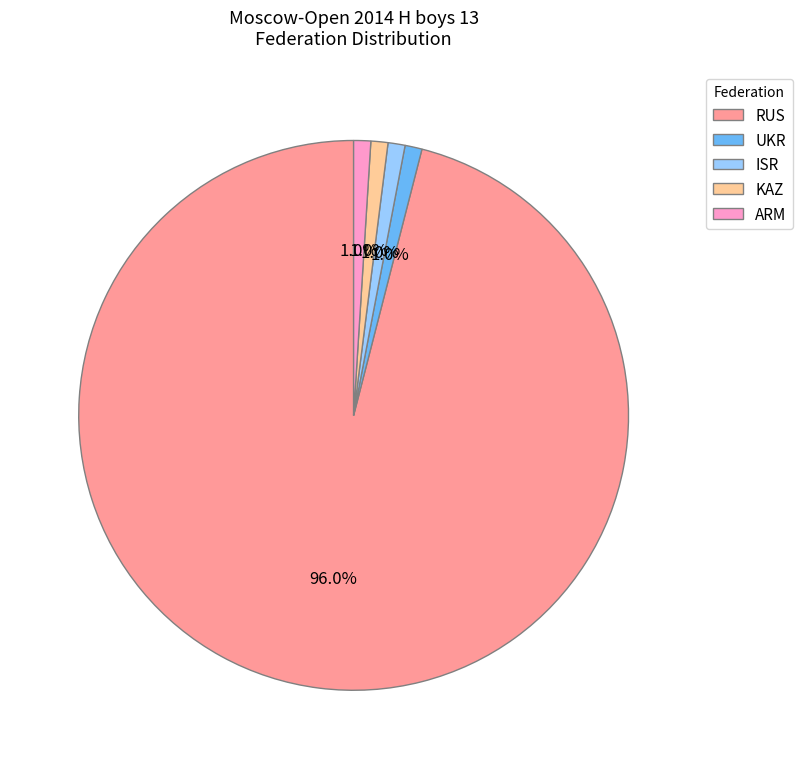

Does any single category account for the majority?

Yes